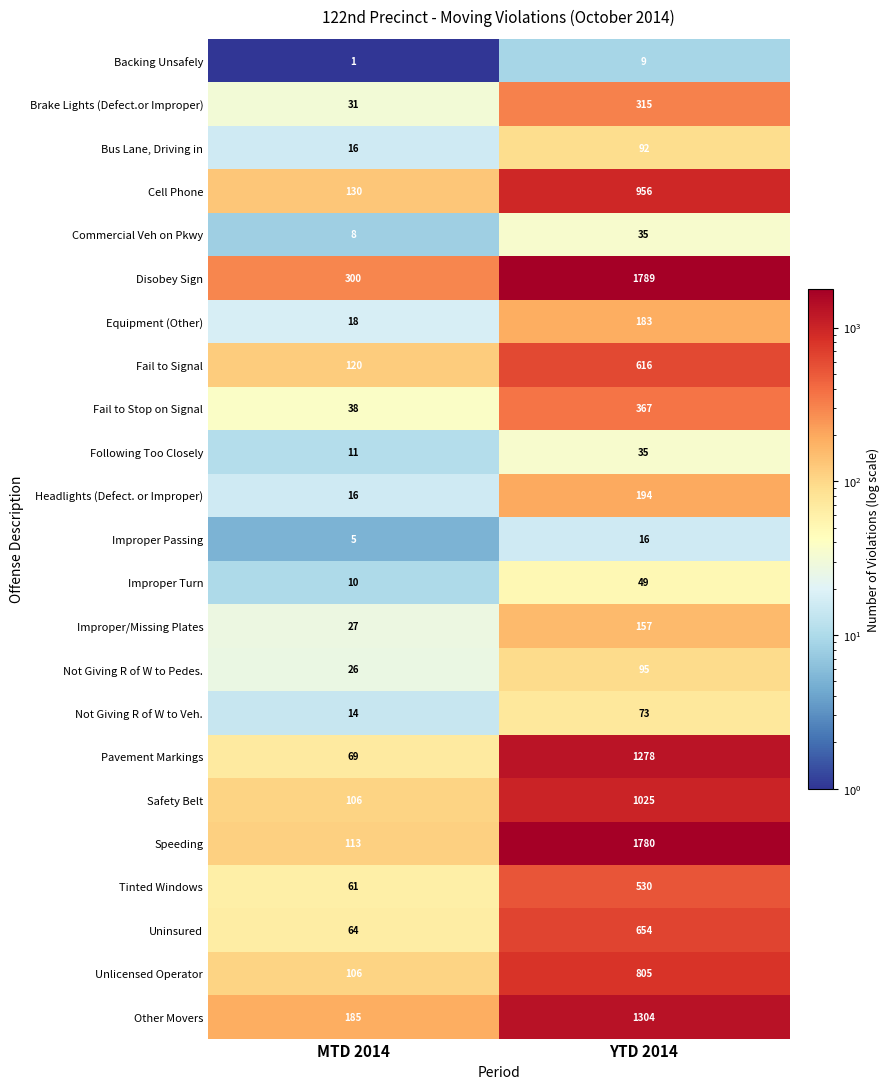

List the labels in order of Improper/Missing Plates value, largest first.

YTD 2014, MTD 2014